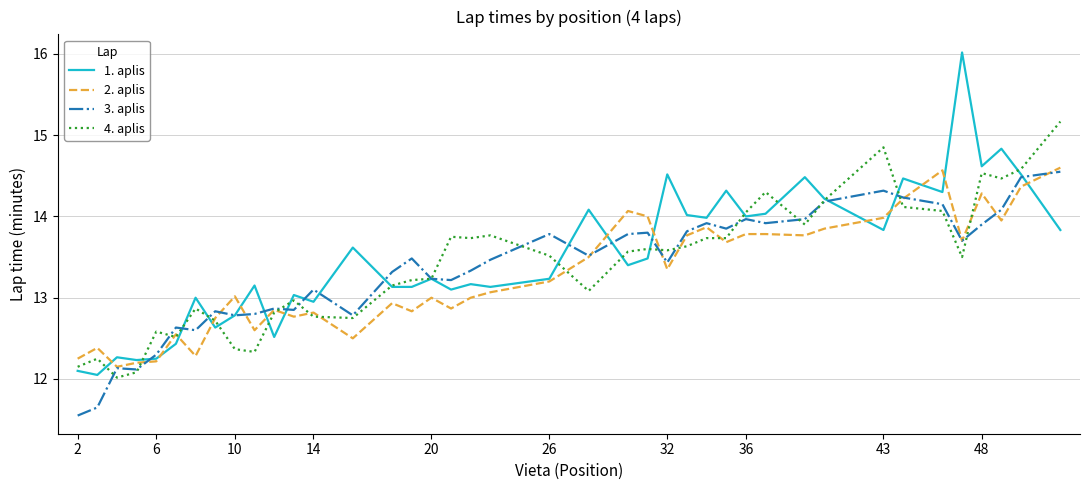

What are all the series names shown in the legend?

1. aplis, 2. aplis, 3. aplis, 4. aplis